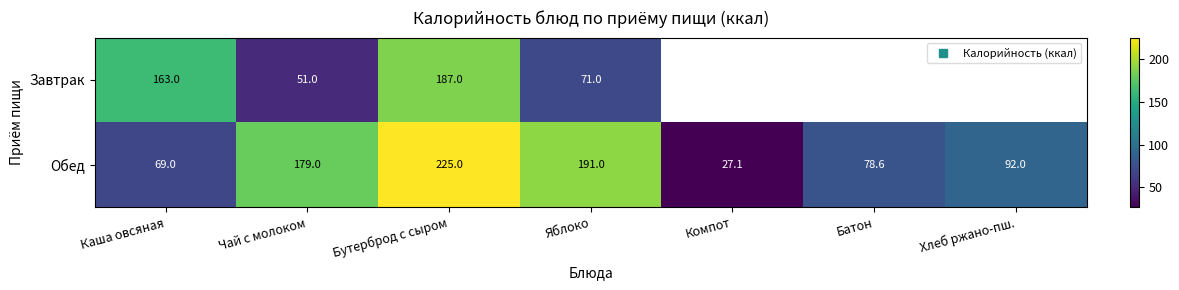

Which has a higher value, Каша овсяная or Чай с молоком?

Каша овсяная